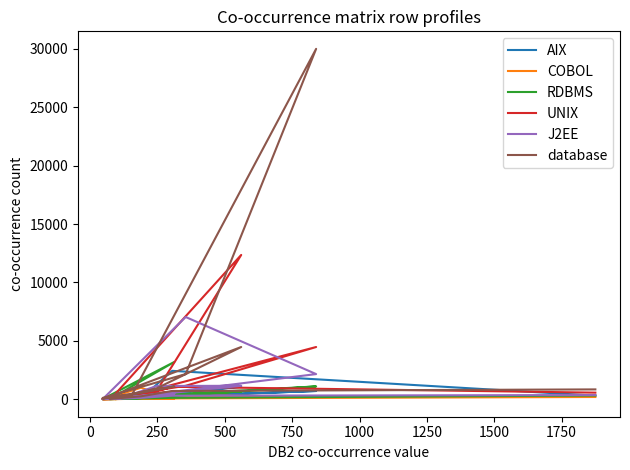

Reading left to right, transcribe all the data shown in this chart.

AIX: 305	2429	70	18	117	2	19	1065	422	422	86	6	301	704	129	103
COBOL: 189	70	984	112	68	0	9	256	88	88	17	6	113	247	350	10
RDBMS: 313	117	68	2	3192	13	49	660	293	293	32	43	478	1096	42	34
UNIX: 561	1065	256	65	660	27	96	12352	736	736	200	43	1148	4469	320	154
J2EE: 355	301	113	20	478	17	14	1148	1132	1132	116	5	7038	2151	195	132
database: 839	704	247	22	1096	42	274	4469	941	941	190	109	2151	29998	351	263